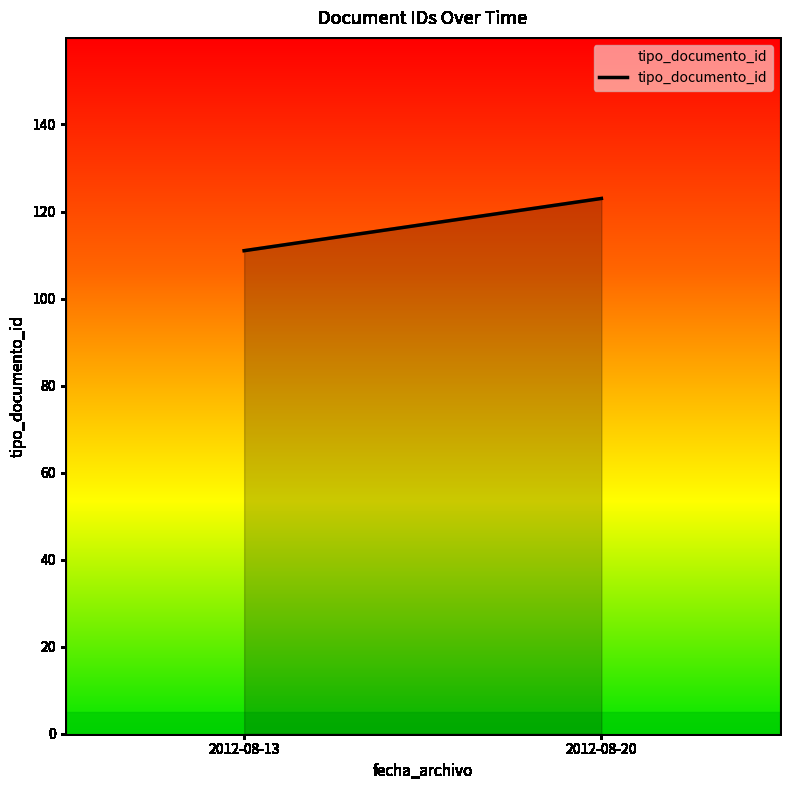

What is the sum of all values?

234